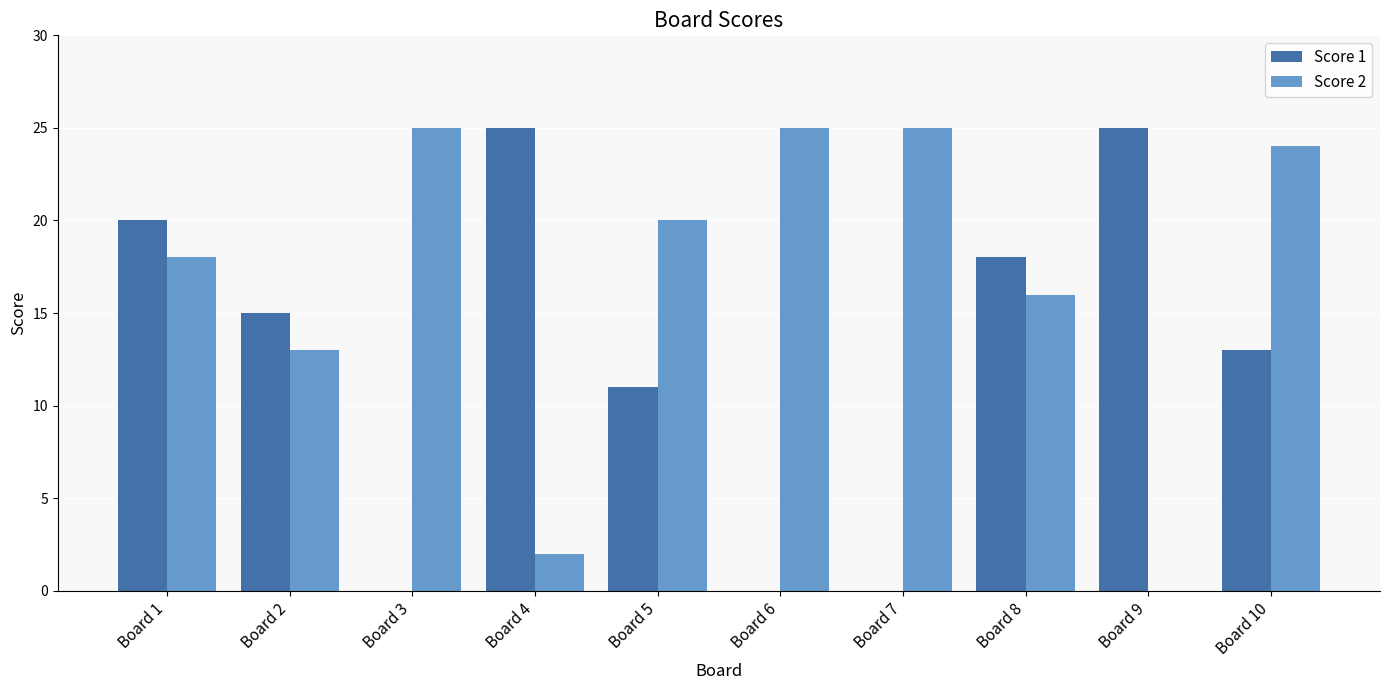

Between Board 3 and Board 5, which series saw the biggest shift?

Score 1